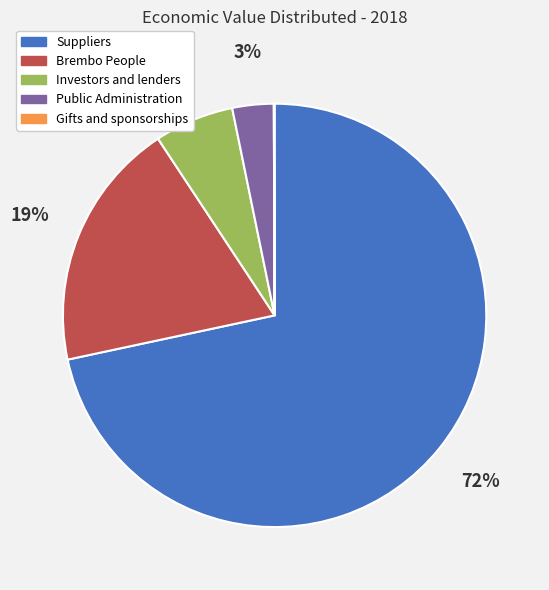

Which has a higher value, Brembo People or Suppliers?

Suppliers